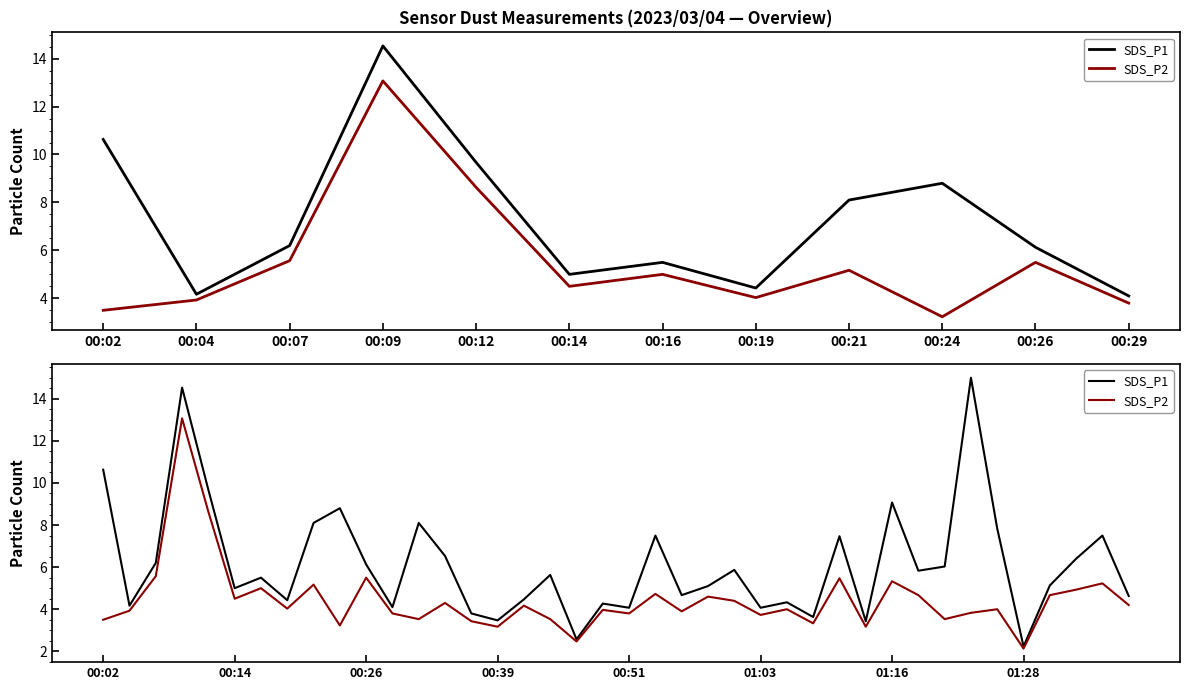

In SDS_P1, how many points are higher than both neighbors (excluding endpoints)?

13